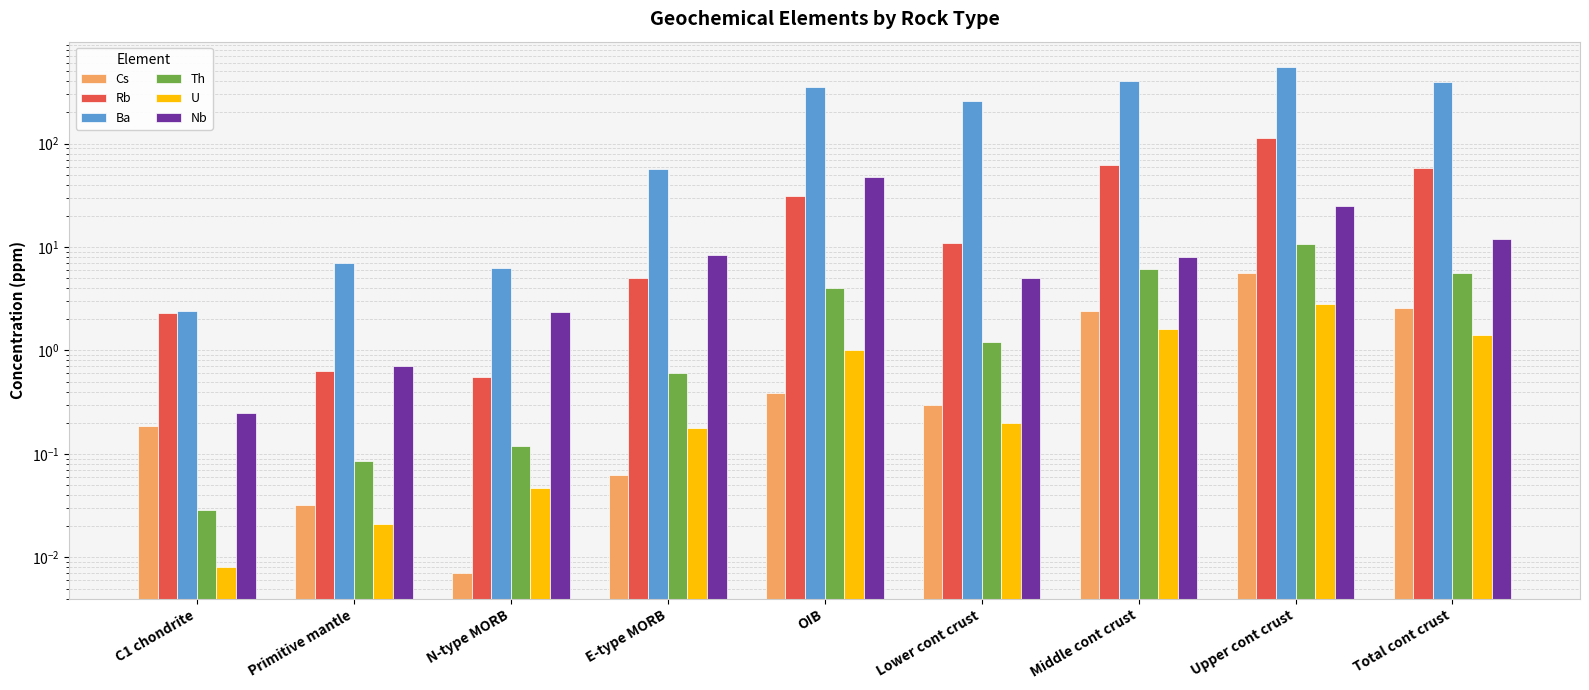

How many bars are there in total?

54